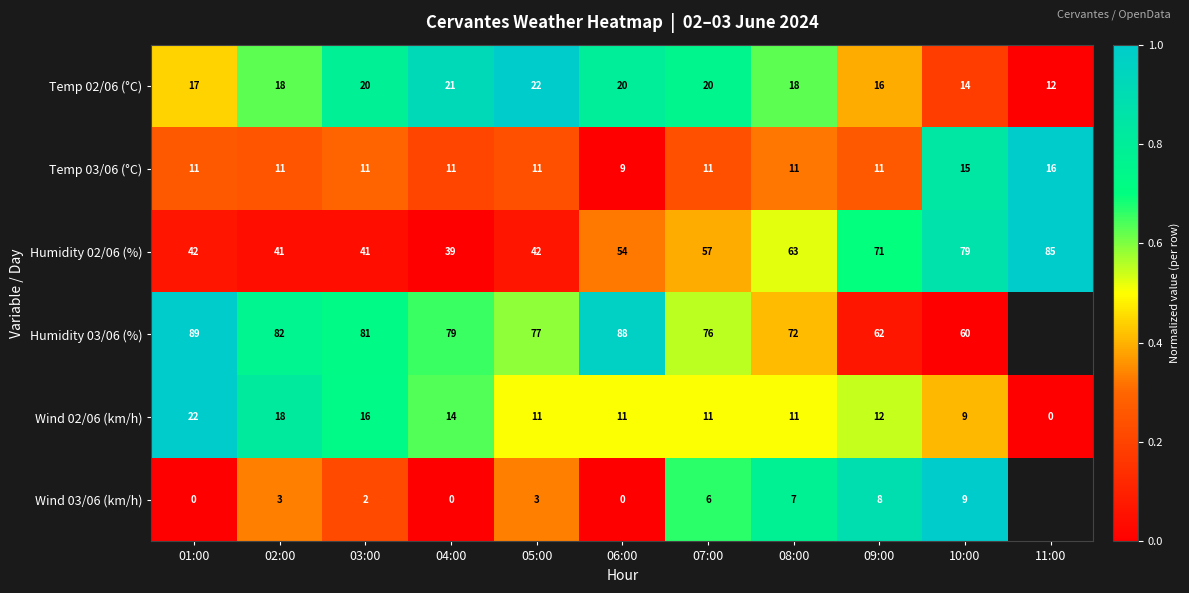

Is the value of Wind 02/06 (km/h) at 08:00 greater than the value of Temp 02/06 (°C) at 01:00?

No